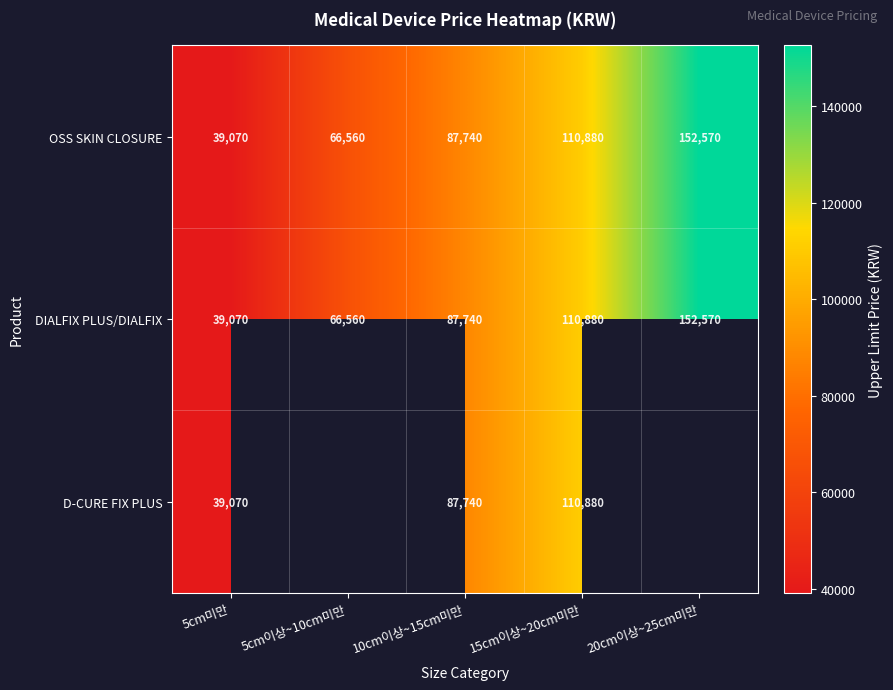

What is the difference between the second highest and second lowest values in the DIALFIX PLUS/DIALFIX series?

44320